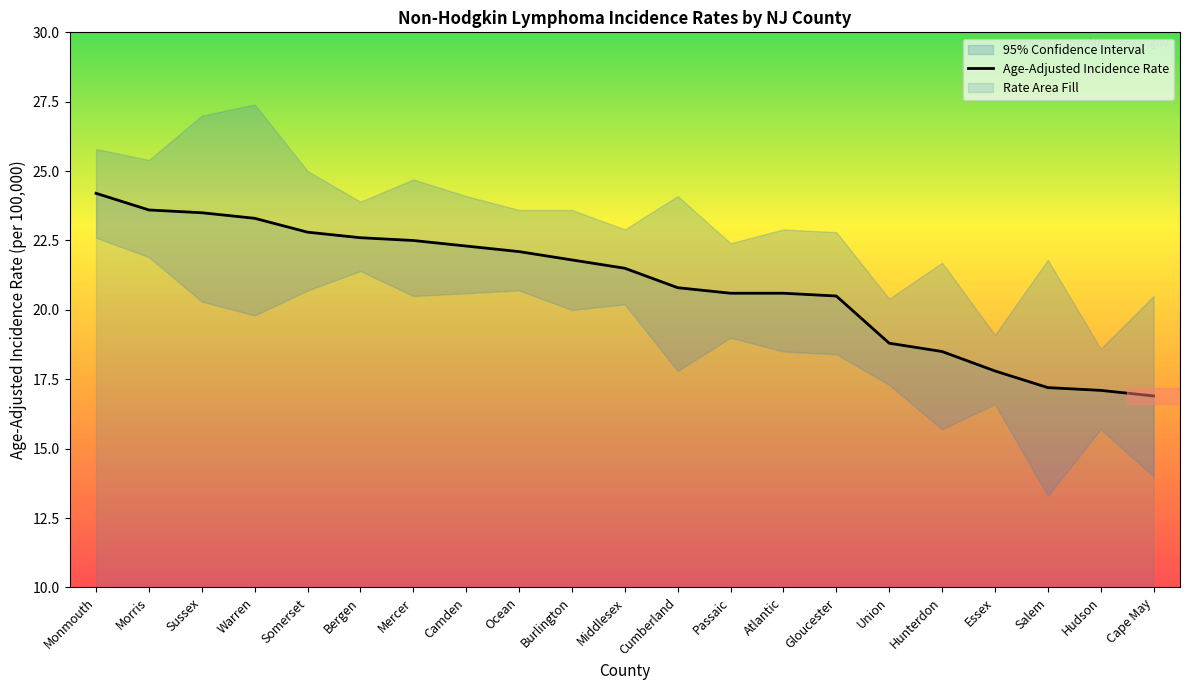

The value of Lower 95% CI at Hunterdon is 15.7. True or false?

True